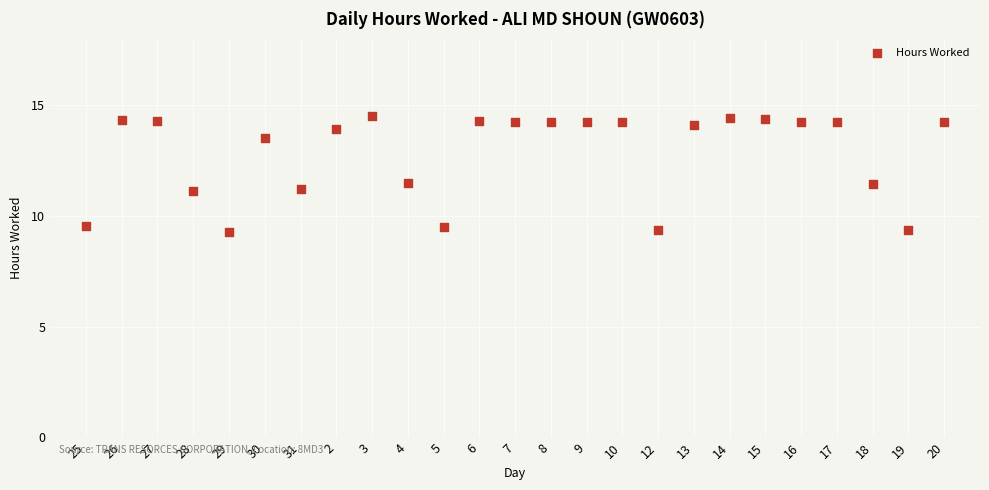

What is the range of Y values (max minus min)?

5.2